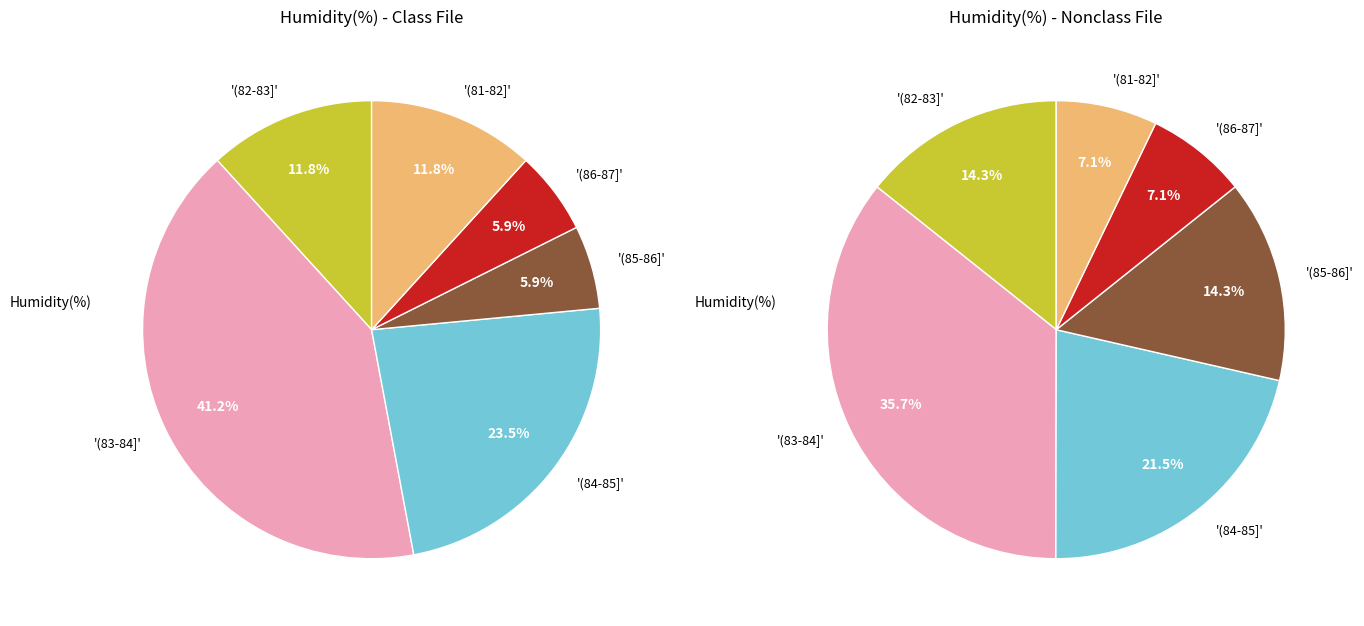

True or false: 39 accounts for 18% of the total.

False